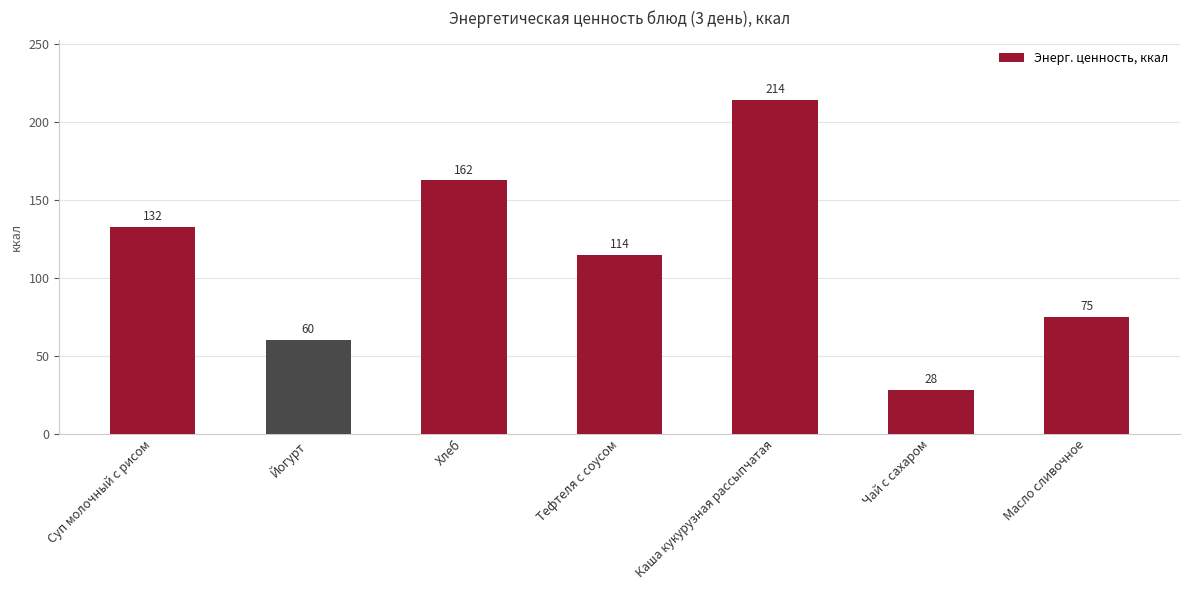

What is the label of the 5th bar from the right?

Хлеб